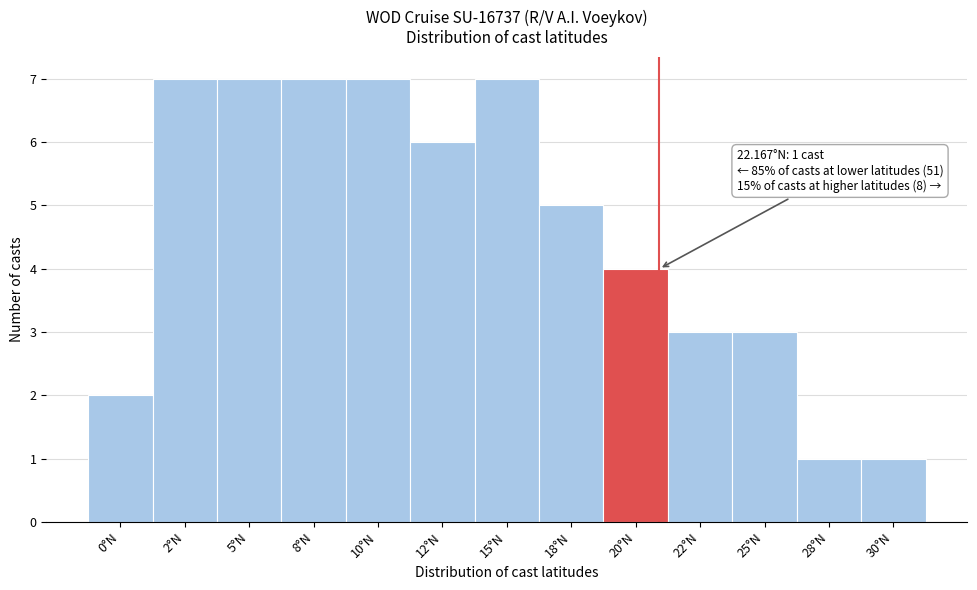

Reading right to left, extract all data points from this chart.

30°N=1	28°N=1	25°N=3	22°N=3	20°N=4	18°N=5	15°N=7	12°N=6	10°N=7	8°N=7	5°N=7	2°N=7	0°N=2